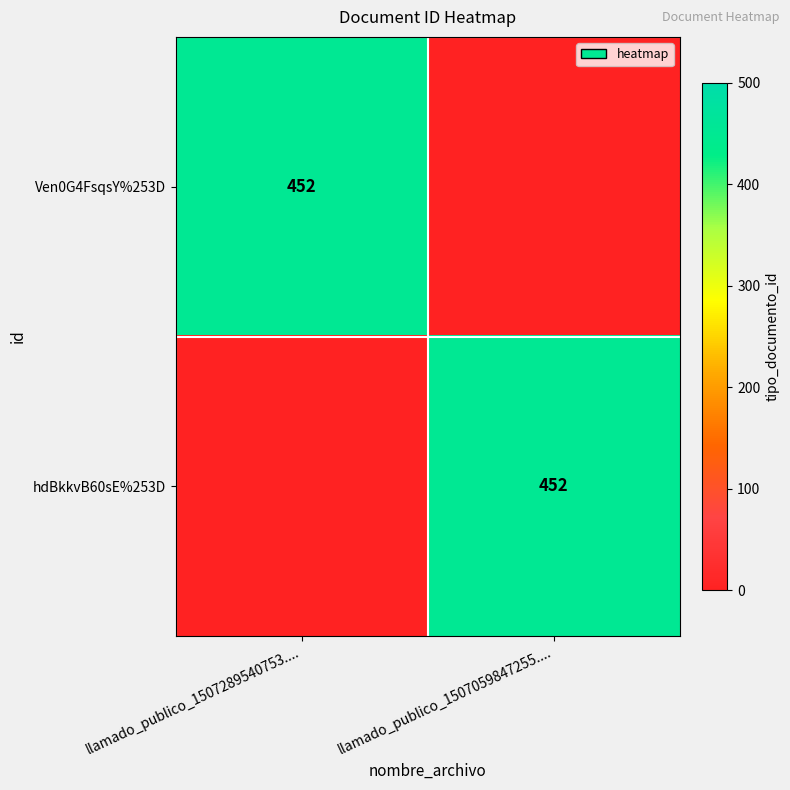

Which has a higher value, llamado_publico_1507289540753.... or llamado_publico_1507059847255....?

llamado_publico_1507289540753....